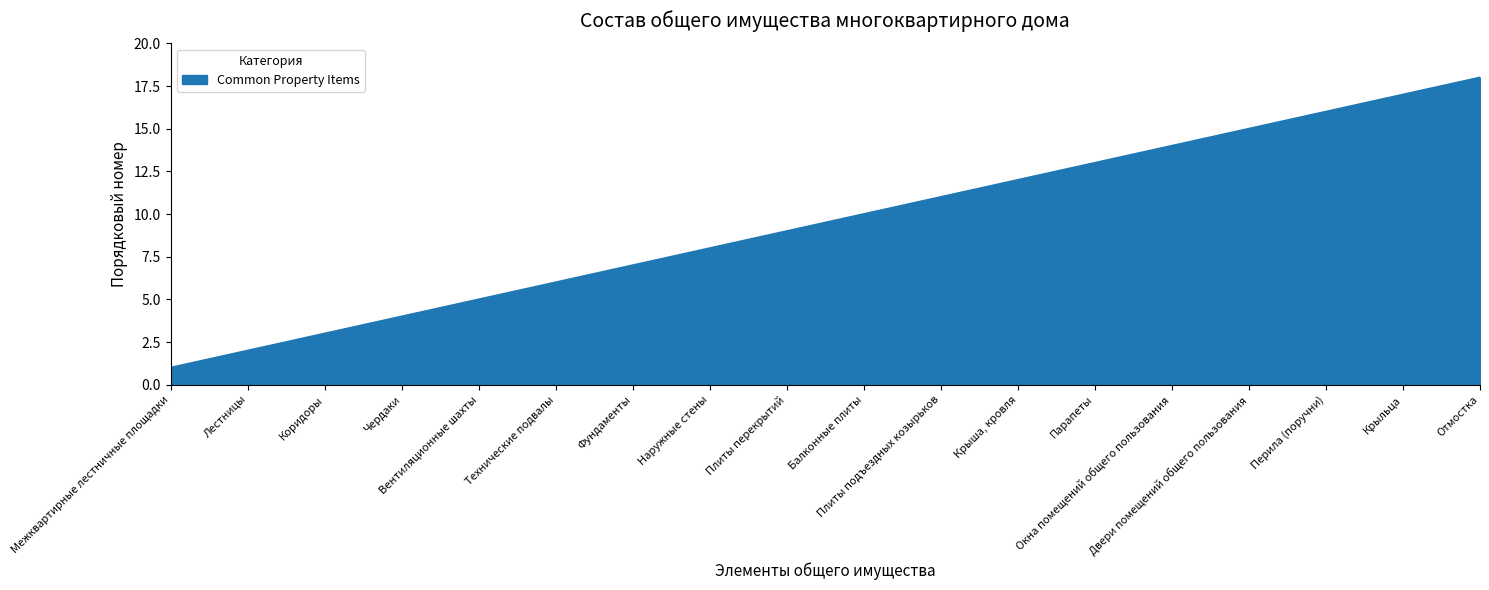

Between Технические подвалы and Наружные стены, which is larger?

Наружные стены